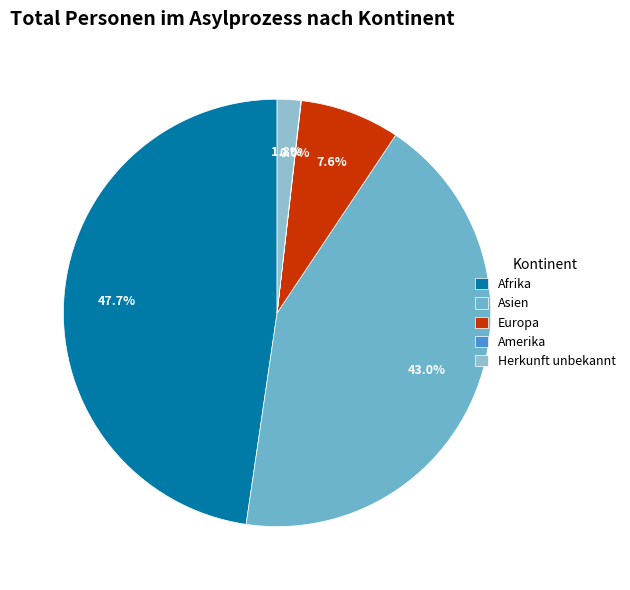

Does any single category account for the majority?

No